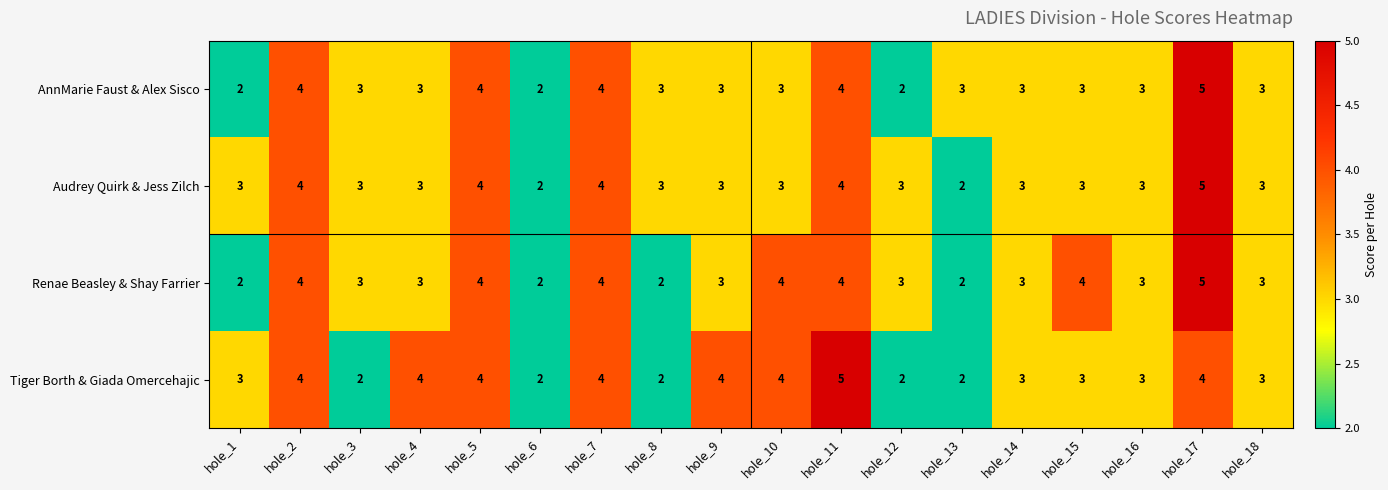

The Audrey Quirk & Jess Zilch series shows 3 at hole_8. True or false?

True